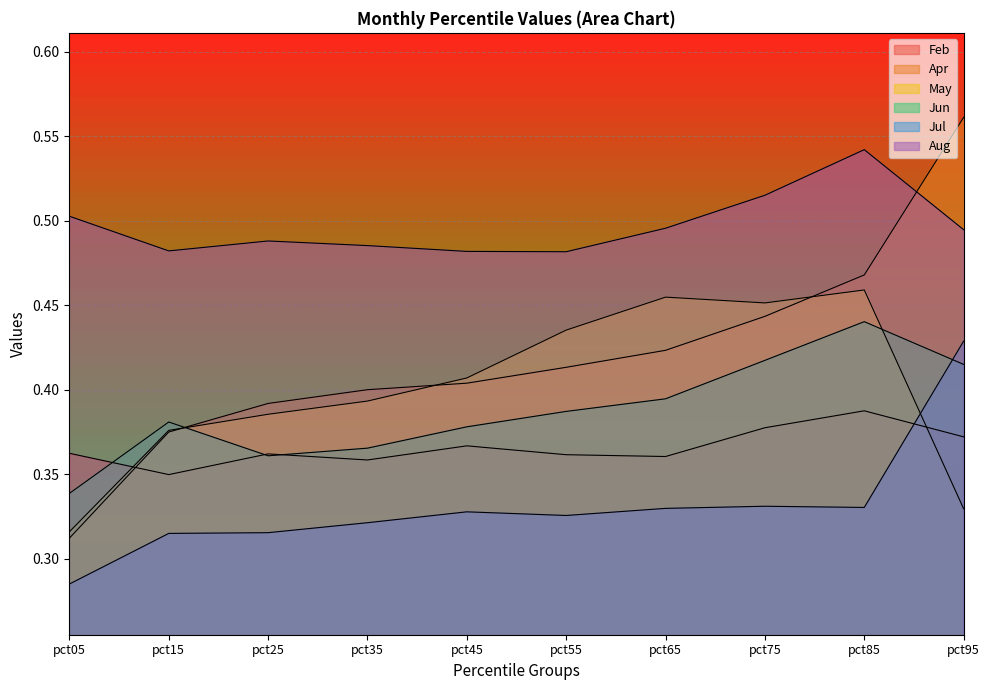

Which label corresponds to the smallest value in the chart?

pct05